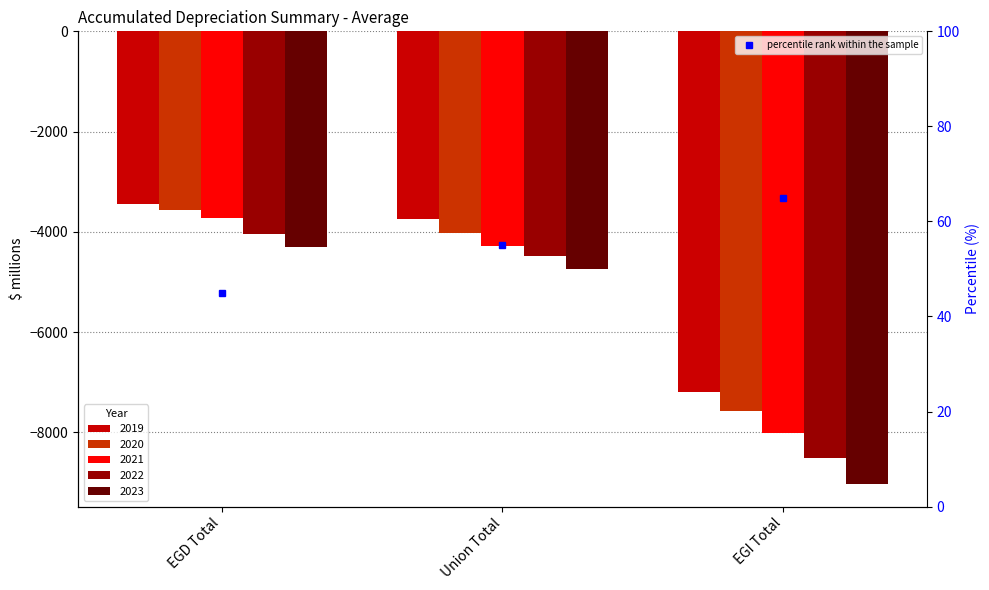

Which category has the highest value across all series?

EGD Total